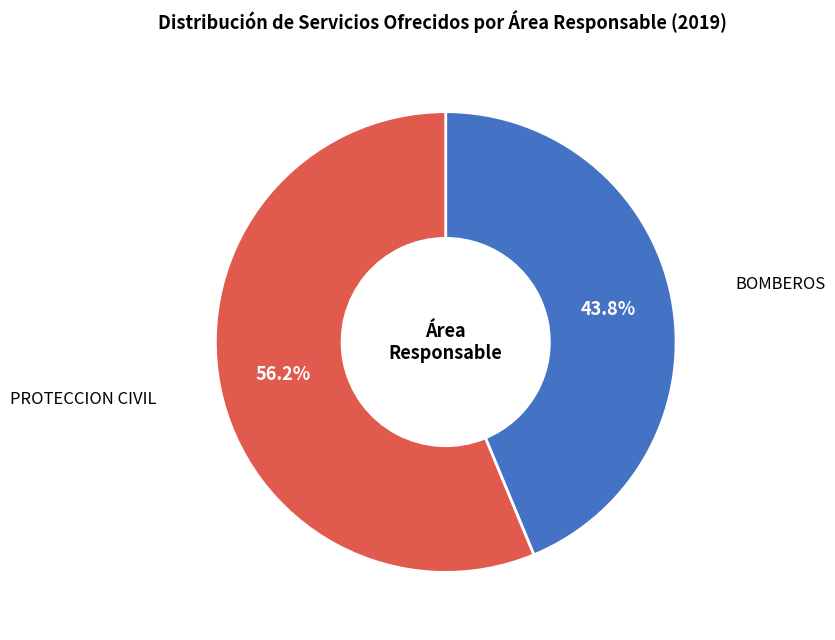

Is there a majority slice in this chart?

Yes